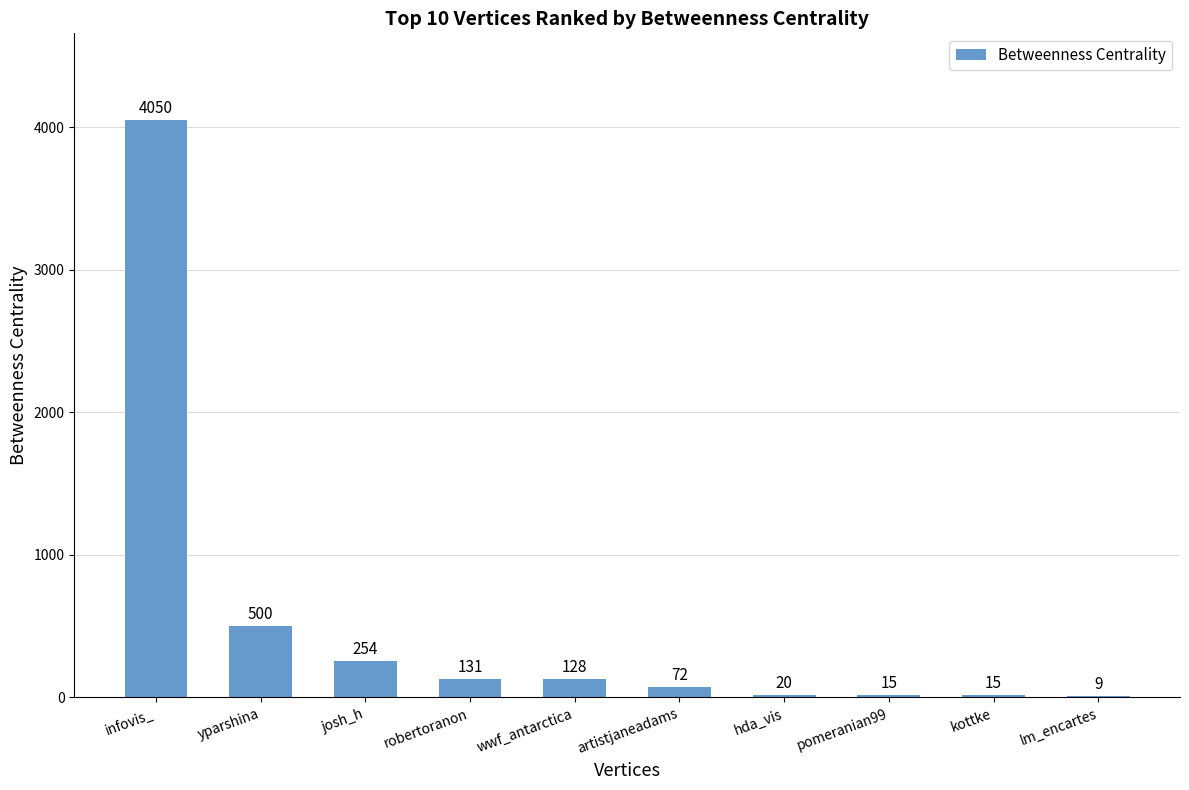

What value does the data have at lm_encartes?

9